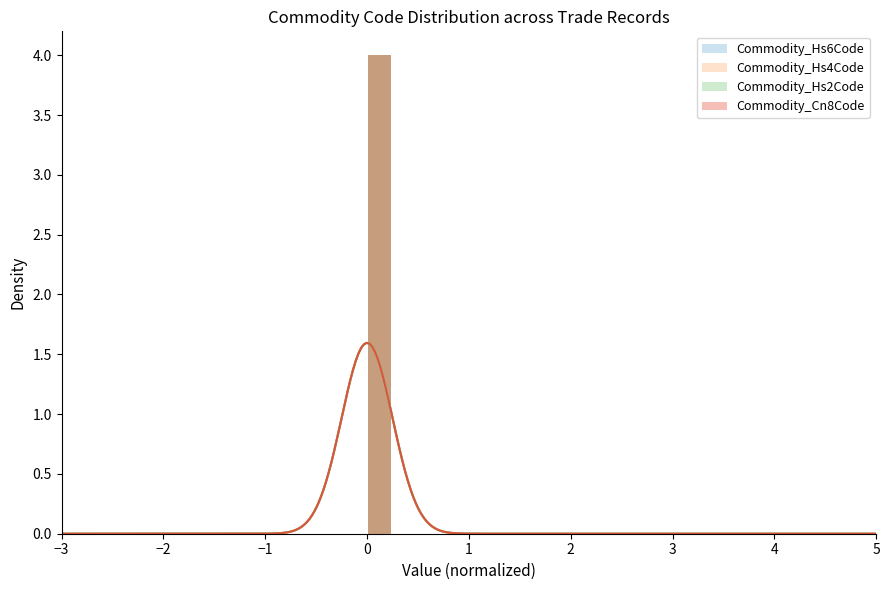

At how many categories does at least one series exceed 3?

1